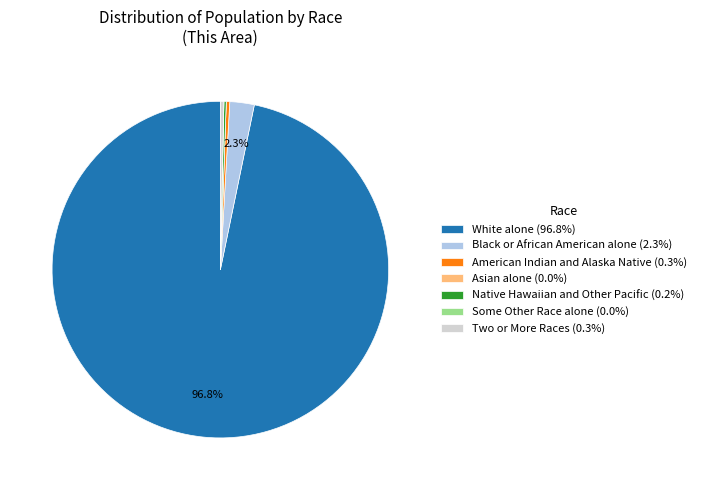

Approximately how many times larger is the value at Black or African American alone (2.3%) compared to Two or More Races (0.3%)?

7.0